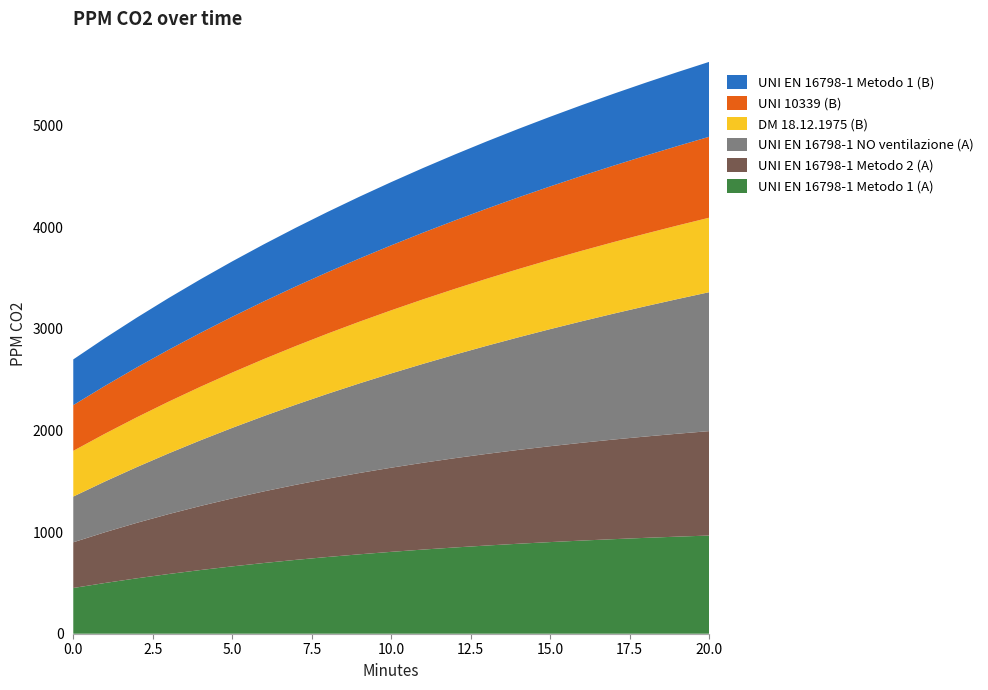

Reading right to left, transcribe all the data shown in this chart.

UNI EN 16798-1 Metodo 1 (A): 20=966.4	19=955.5	18=943.6	17=930.8	16=916.9	15=901.9	14=885.6	13=868.0	12=848.9	11=828.2	10=805.8	9=781.6	8=755.4	7=727.0	6=696.2	5=662.9	4=626.8	3=587.7	2=545.4	1=499.6	0=450.0
UNI EN 16798-1 Metodo 2 (A): 20=1027.6	19=1012.9	18=997.2	17=980.5	16=962.7	15=943.7	14=923.5	13=901.9	12=878.9	11=854.4	10=828.2	9=800.3	8=770.6	7=738.9	6=705.1	5=669.1	4=630.7	3=589.8	2=546.1	1=499.6	0=450.0
UNI EN 16798-1 NO ventilazione (A): 20=1367.3	19=1325.0	18=1282.3	17=1239.3	16=1195.9	15=1152.2	14=1108.1	13=1063.6	12=1018.7	11=973.5	10=927.8	9=881.8	8=835.4	7=788.7	6=741.5	5=693.9	4=645.9	3=597.6	2=548.8	1=499.6	0=450.0
DM 18.12.1975 (B): 20=733.0	19=723.8	18=714.3	17=704.3	16=693.9	15=683.0	14=671.7	13=659.8	12=647.5	11=634.6	10=621.2	9=607.1	8=592.5	7=577.2	6=561.3	5=544.7	4=527.3	3=509.2	2=490.3	1=470.6	0=450.0
UNI 10339 (B): 20=796.6	19=782.1	18=767.4	17=752.5	16=737.2	15=721.7	14=705.8	13=689.7	12=673.3	11=656.5	10=639.4	9=622.0	8=604.3	7=586.3	6=567.9	5=549.1	4=530.0	3=510.6	2=490.8	1=470.6	0=450.0
UNI EN 16798-1 Metodo 1 (B): 20=737.2	19=727.7	18=717.8	17=707.6	16=696.8	15=685.7	14=674.0	13=661.9	12=649.3	11=636.2	10=622.5	9=608.2	8=593.4	7=577.9	6=561.8	5=545.0	4=527.5	3=509.3	2=490.3	1=470.6	0=450.0